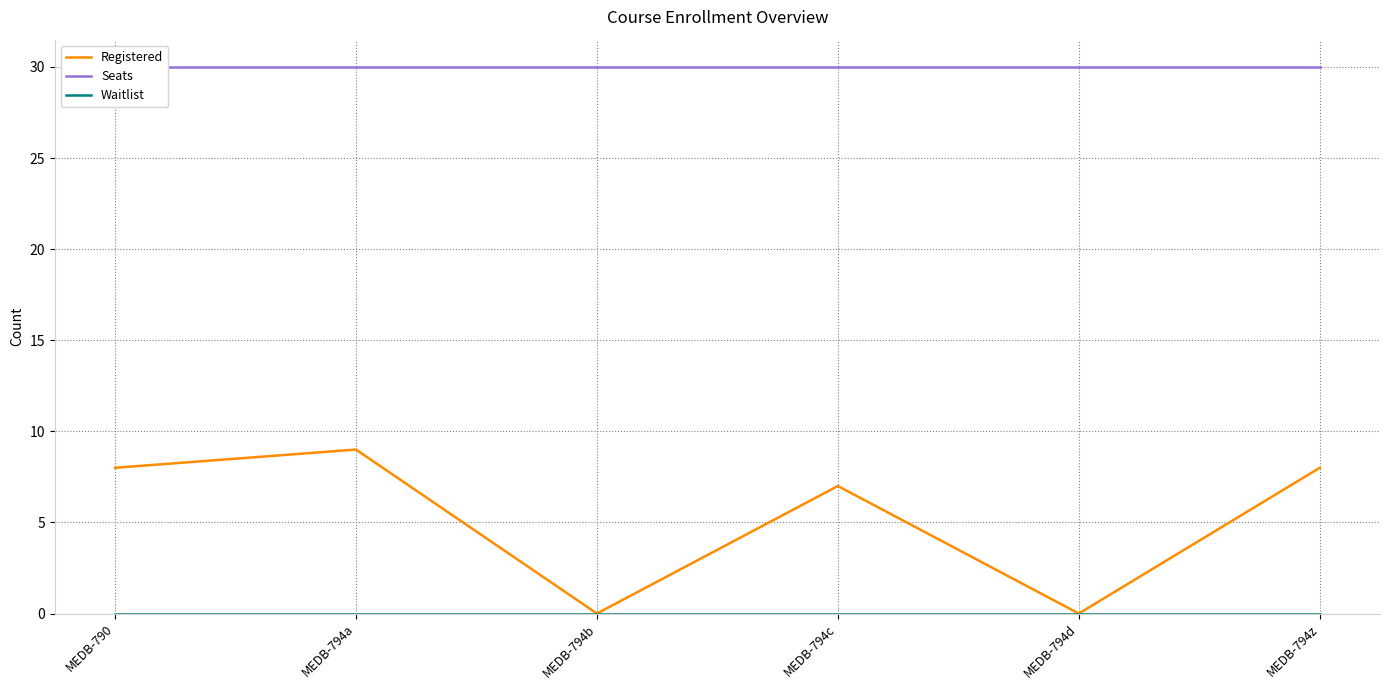

What is the difference between the second highest and minimum values in the Registered series?

8